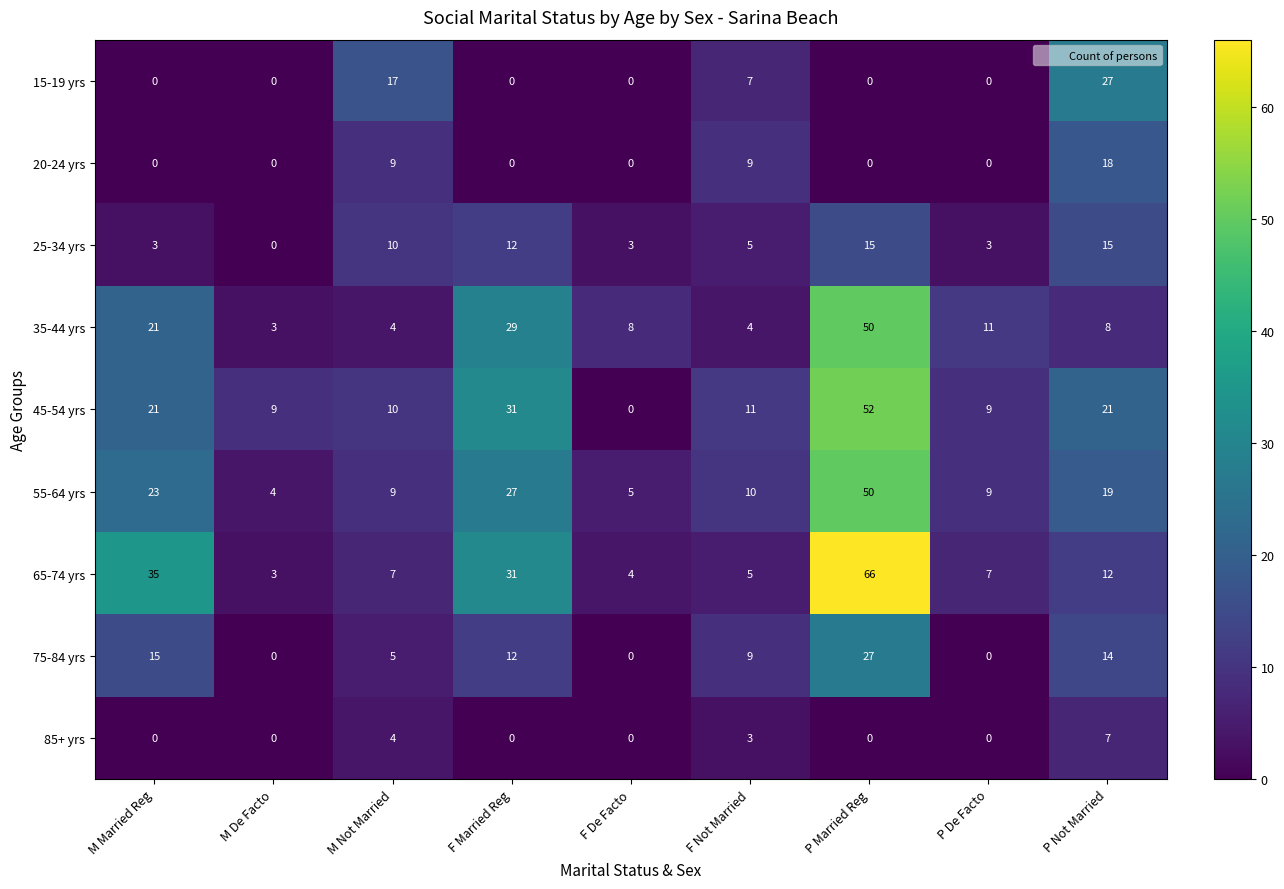

Which category has the highest value across all series?

P Married Reg